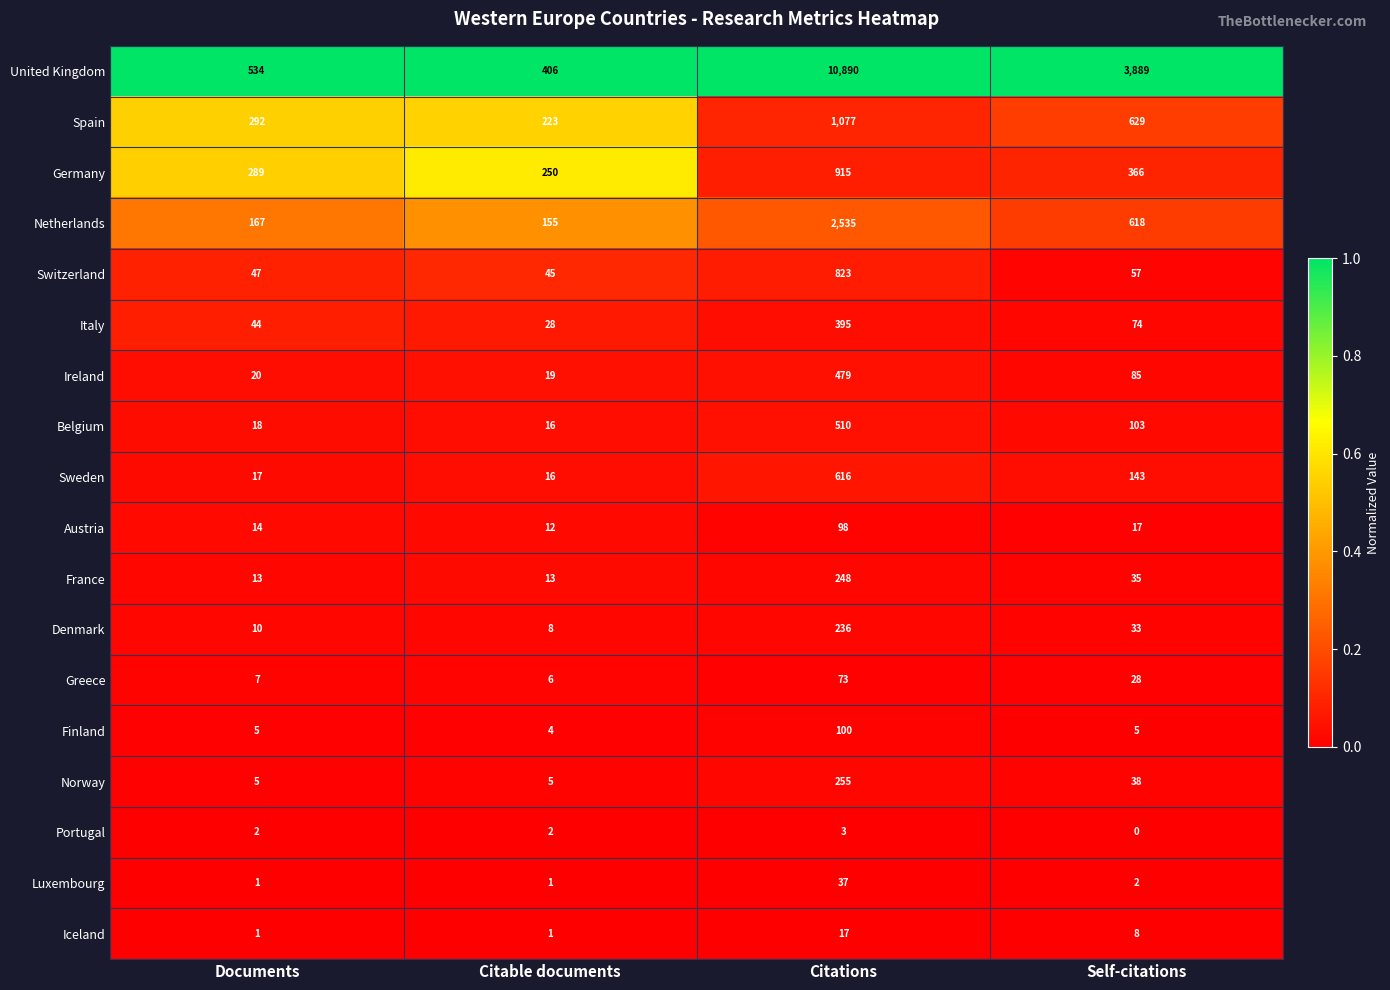

Rank the series by their maximum value, from highest to lowest.

United Kingdom, Netherlands, Spain, Germany, Switzerland, Sweden, Belgium, Ireland, Italy, Norway, France, Denmark, Finland, Austria, Greece, Luxembourg, Iceland, Portugal